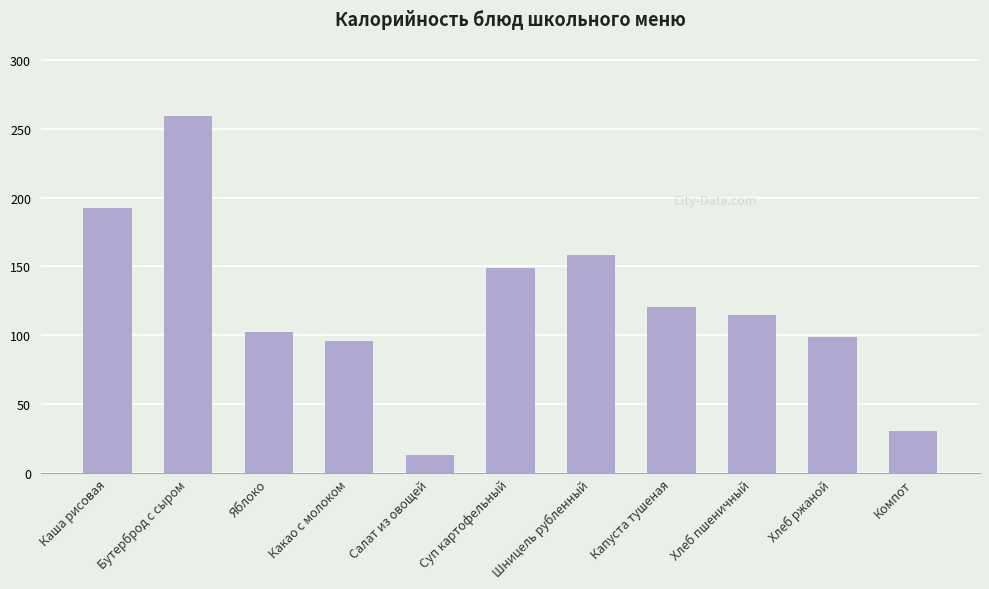

What is the maximum value shown in the chart?

259.2